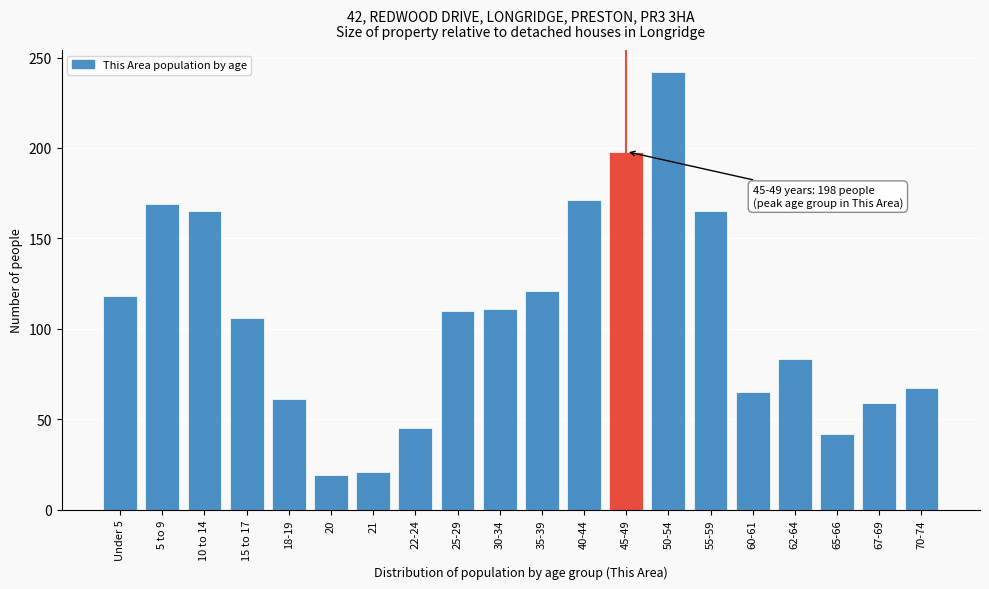

Approximately how many times larger is the value at 15 to 17 compared to 40-44?

0.6